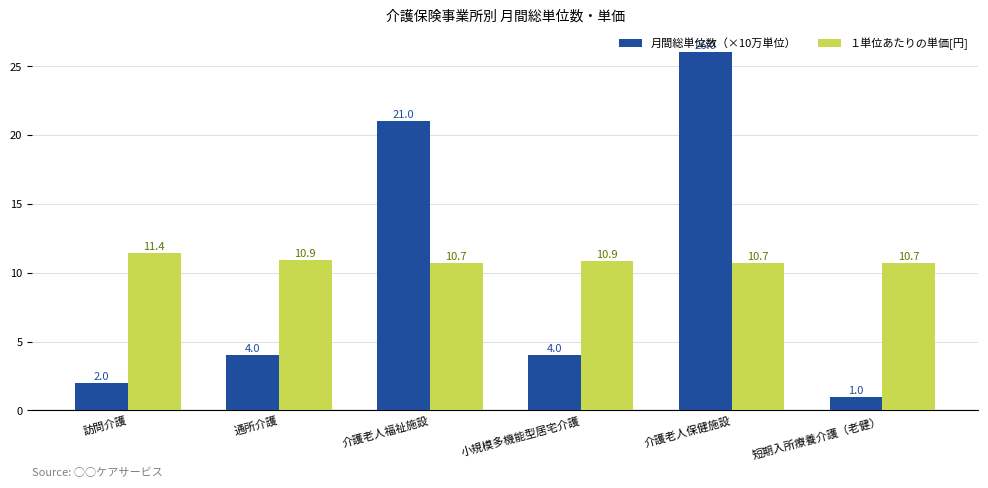

What is the total value across all series at 通所介護?

14.9